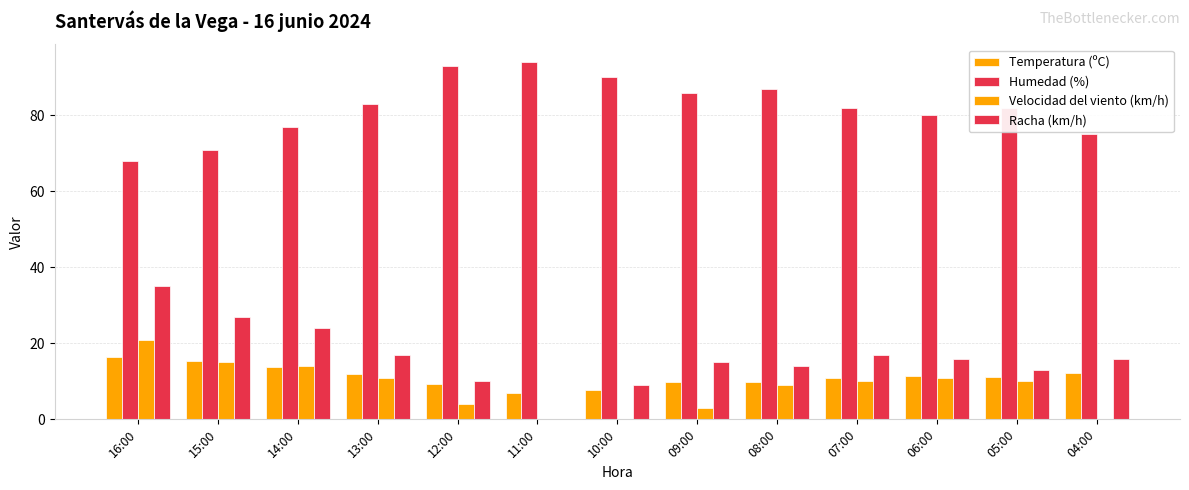

Does the chart contain stacked bars?

No